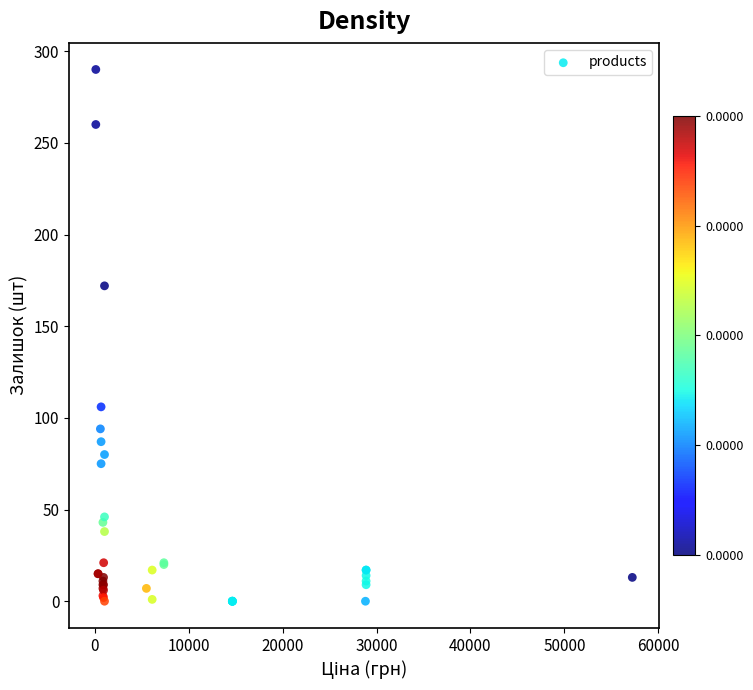

What Y value in the scatter plot is closest to 145?

172